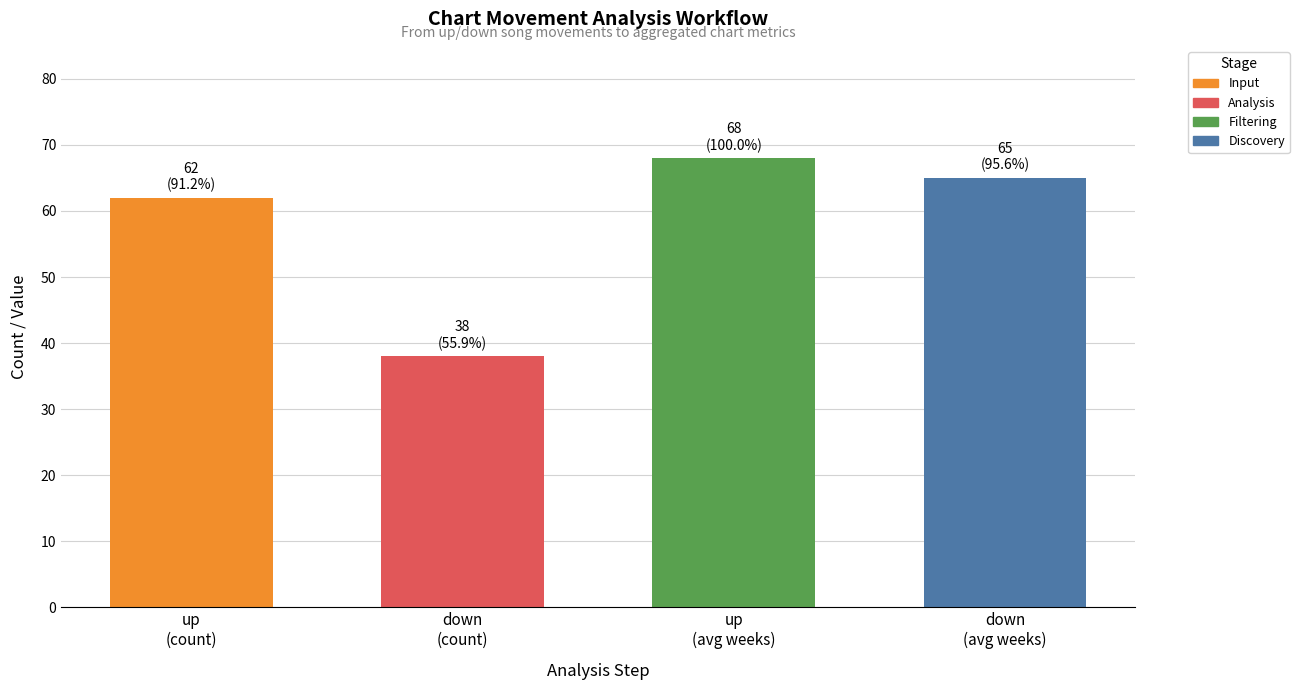

How many values in the up series exceed 62?

1